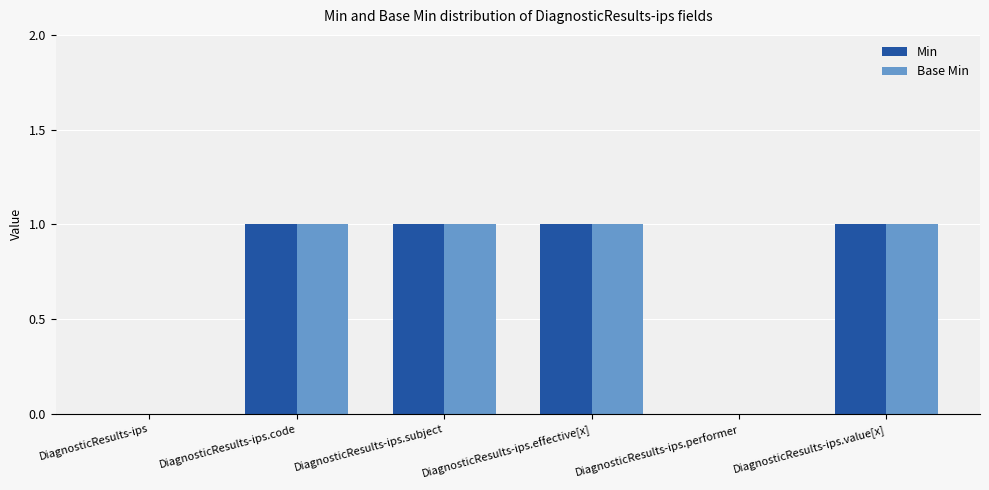

What is the sum of all Base Min values?

4